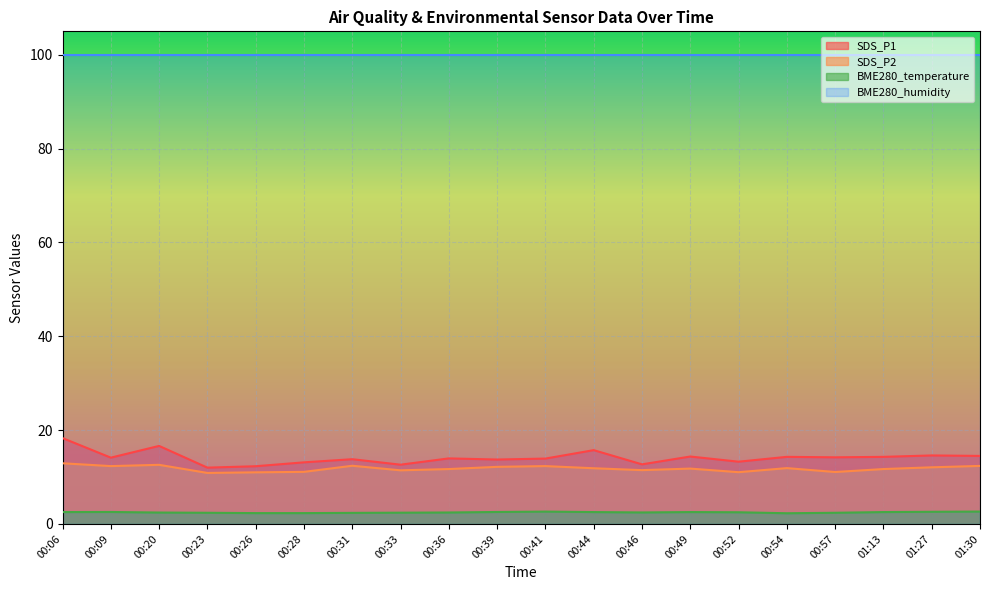

Rank the categories by SDS_P1 value from lowest to highest.

00:23, 00:26, 00:33, 00:46, 00:28, 00:52, 00:39, 00:31, 00:41, 00:36, 00:09, 00:57, 00:54, 01:13, 00:49, 01:30, 01:27, 00:44, 00:20, 00:06